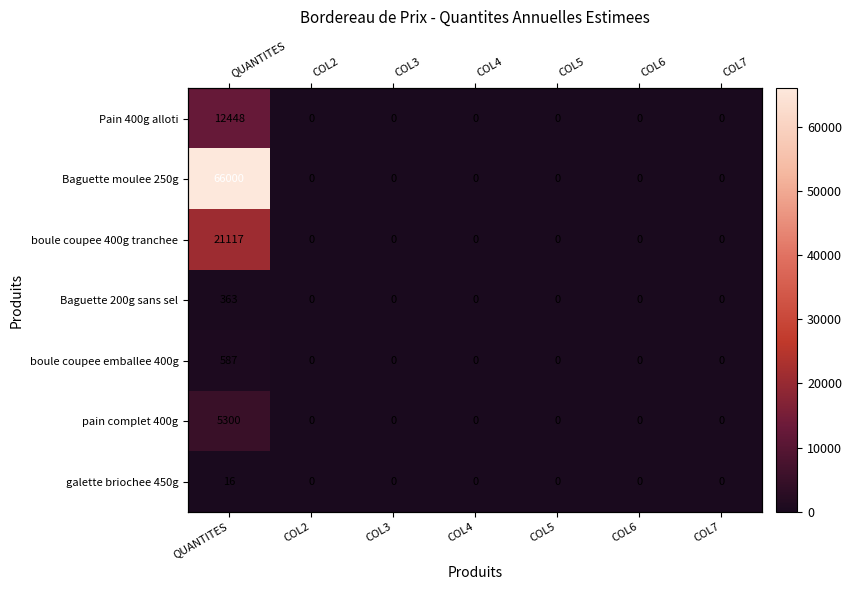

At which category does the chart reach its peak across all series?

QUANTITES